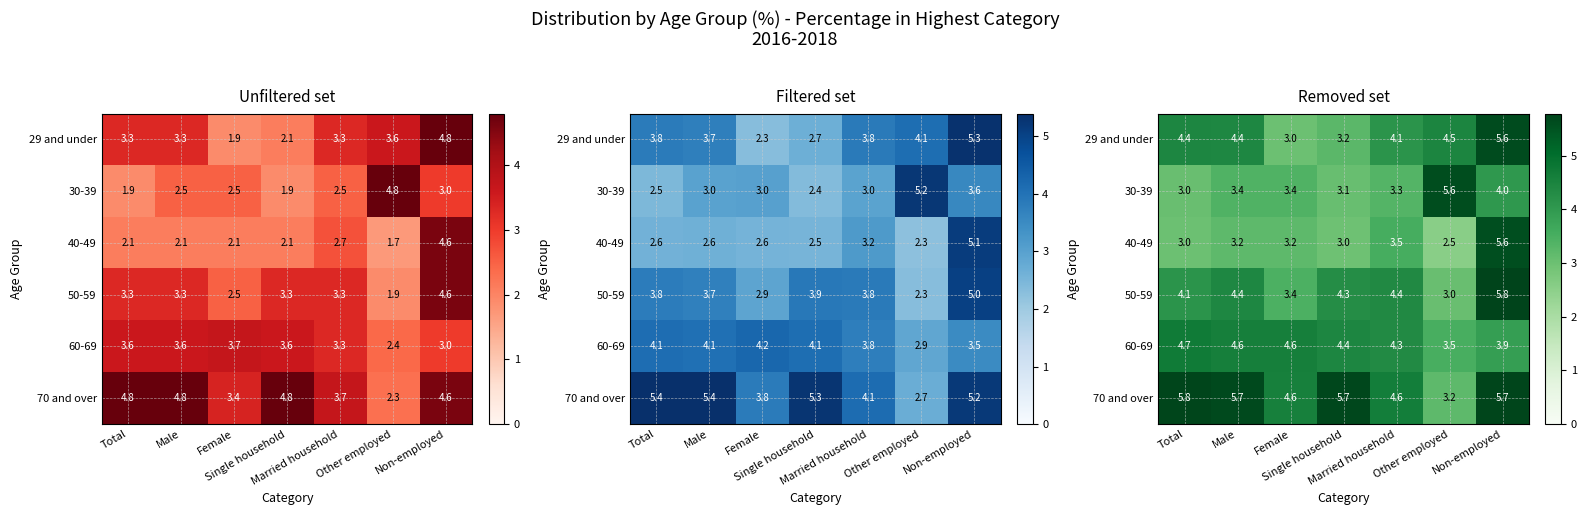

Count the number of categories in the chart.

7